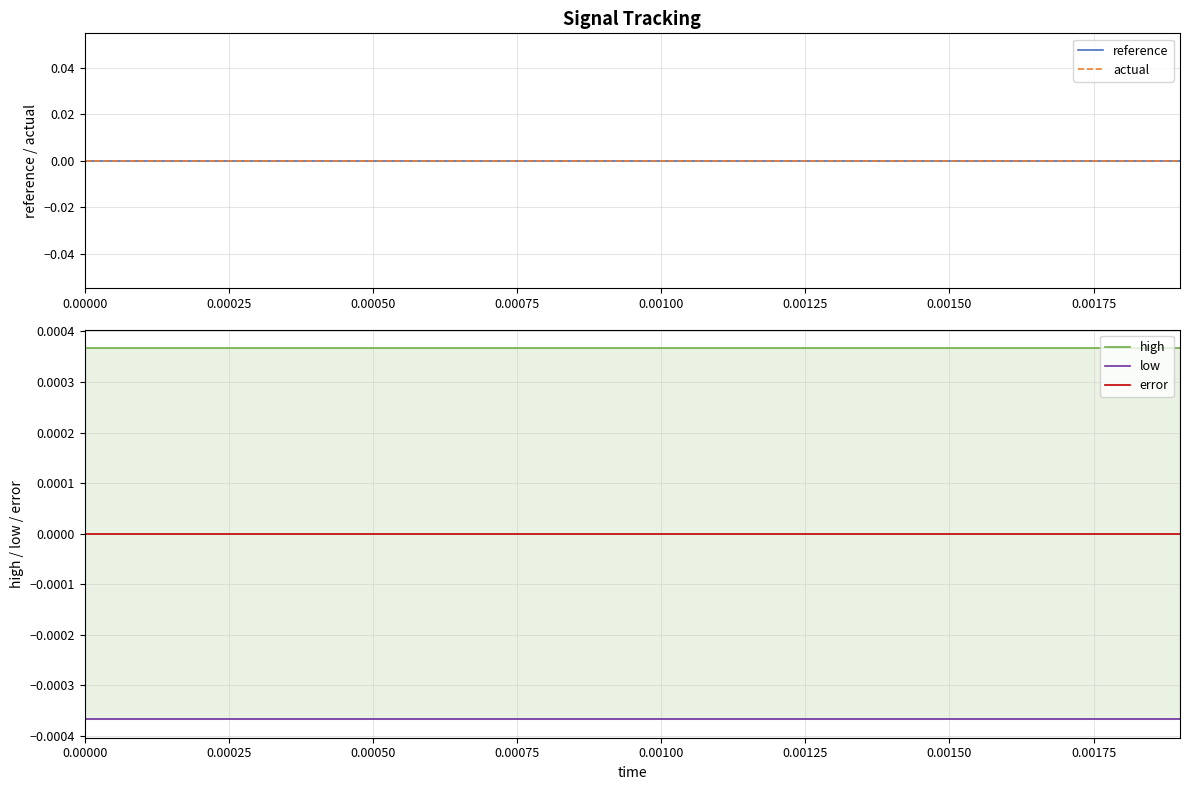

True or false: actual and high cross at least once.

False